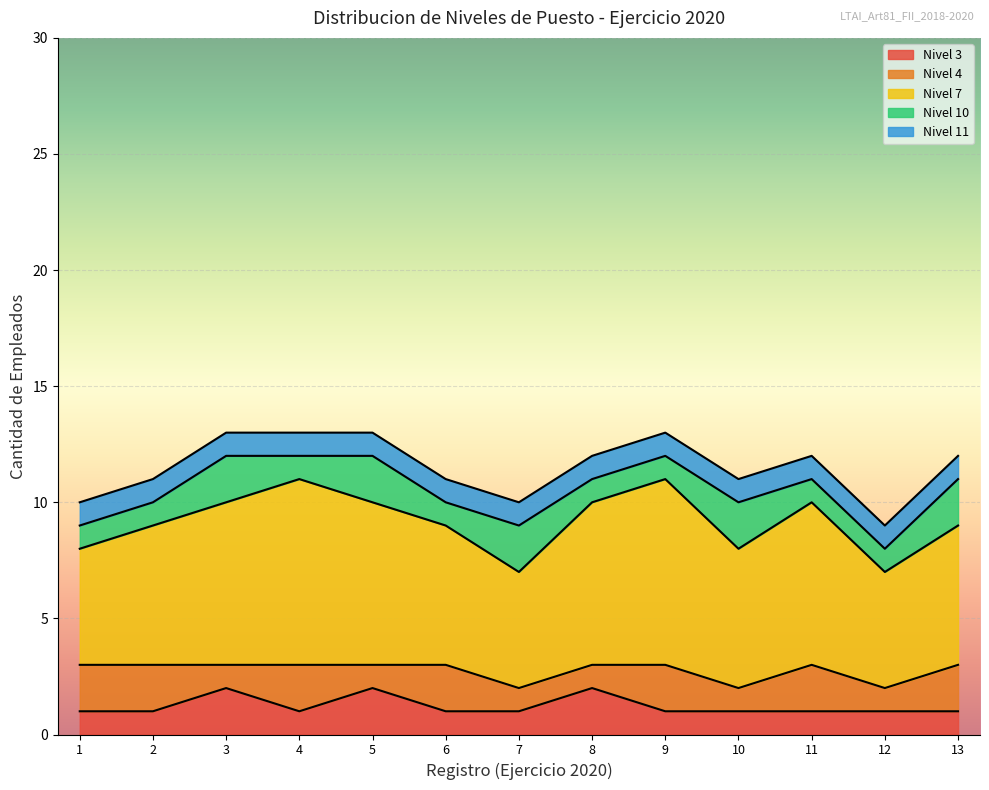

The Nivel 3 series shows 2 at 7. True or false?

False